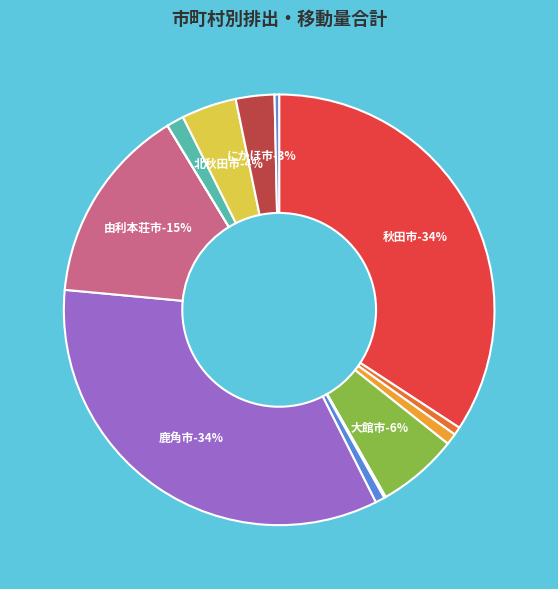

Which has a higher value, 由利本荘市 or 能代市?

由利本荘市